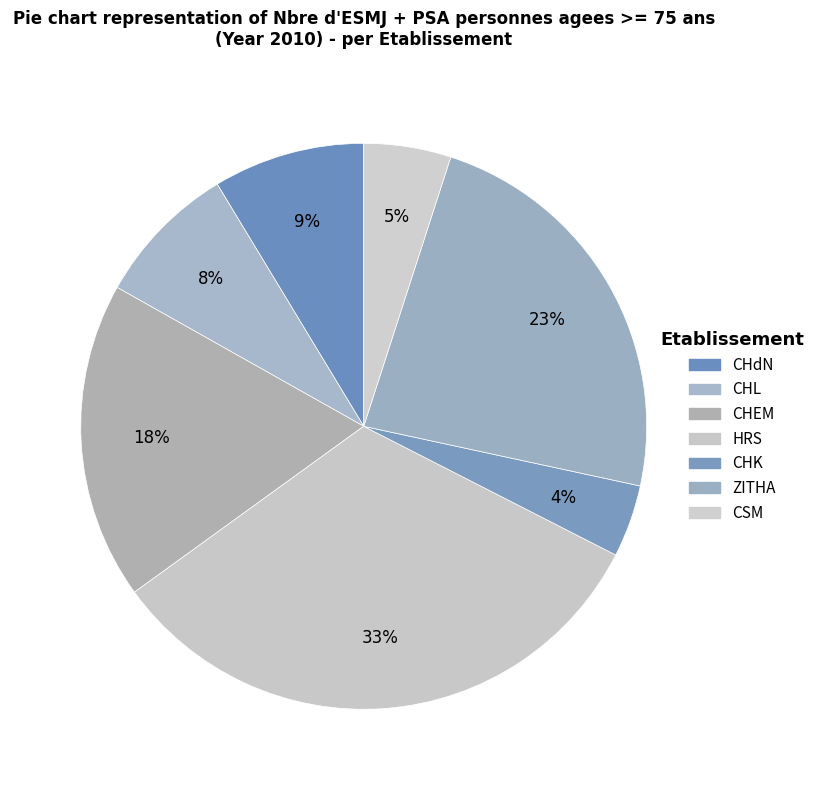

Which category has the smallest portion of the pie?

CHK